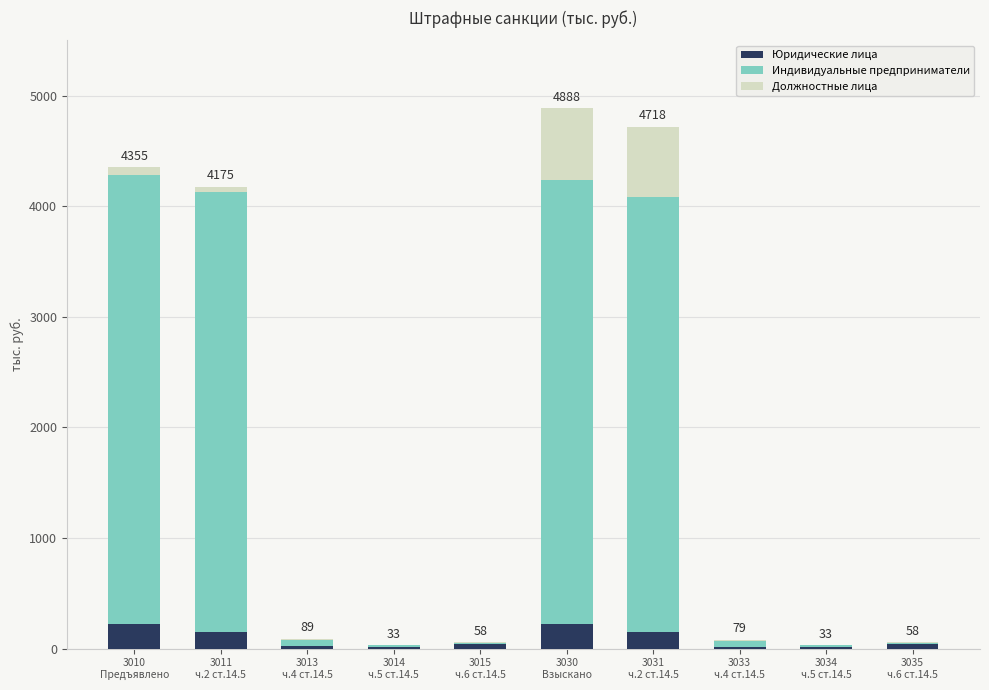

What is the maximum value for Юридические лица?

225